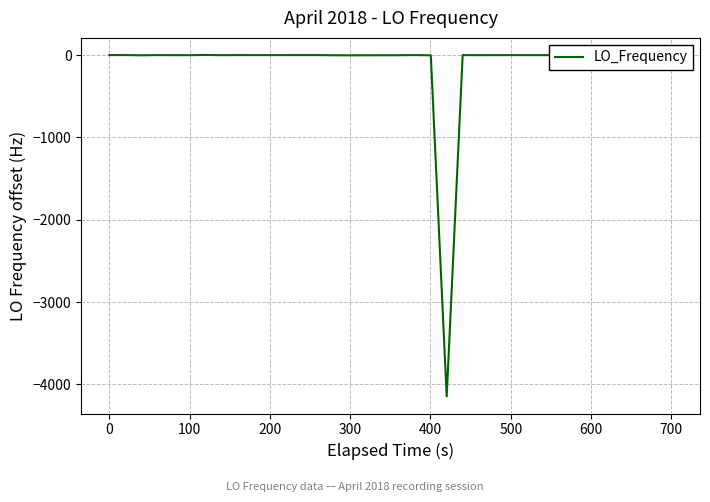

What is the difference between the maximum and minimum values?

4148.7